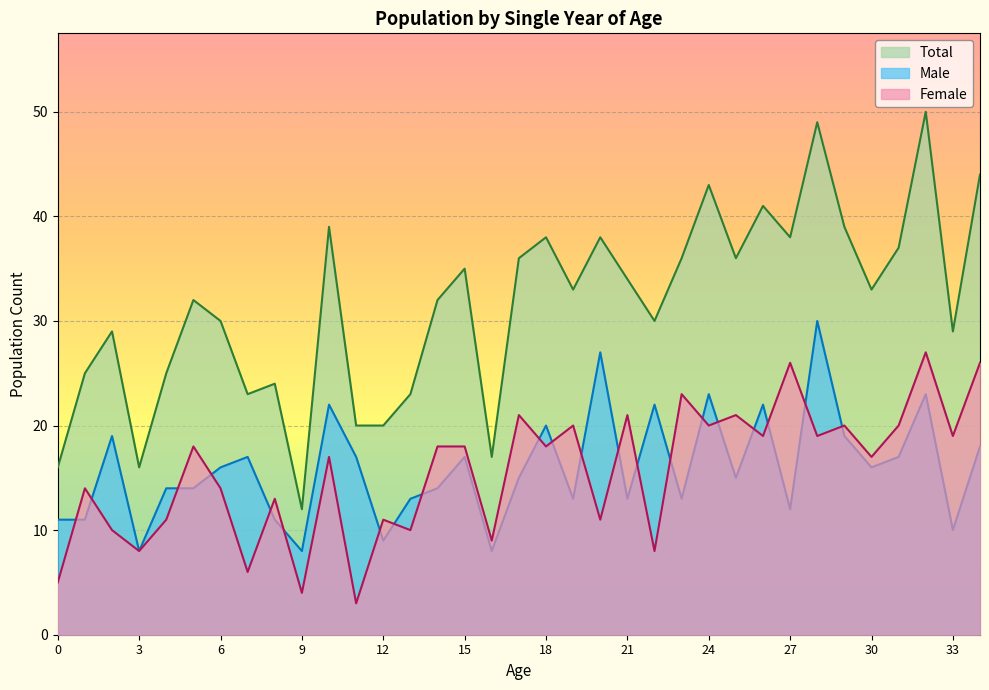

At which category does Female reach its first local peak?

1